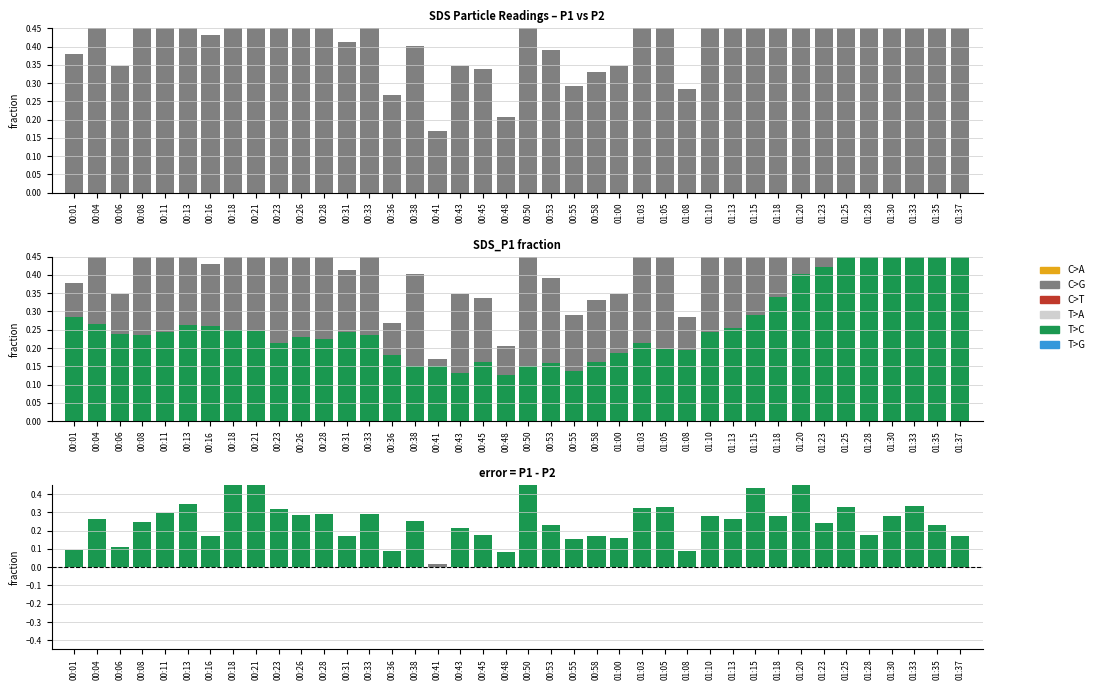

At how many categories does at least one series exceed 0?

40